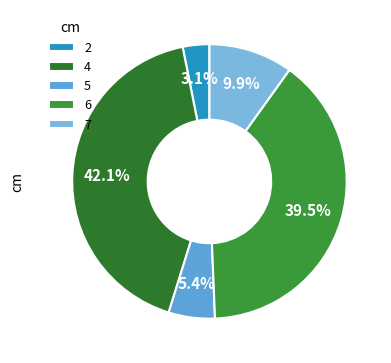

Which slice is the smallest?

2